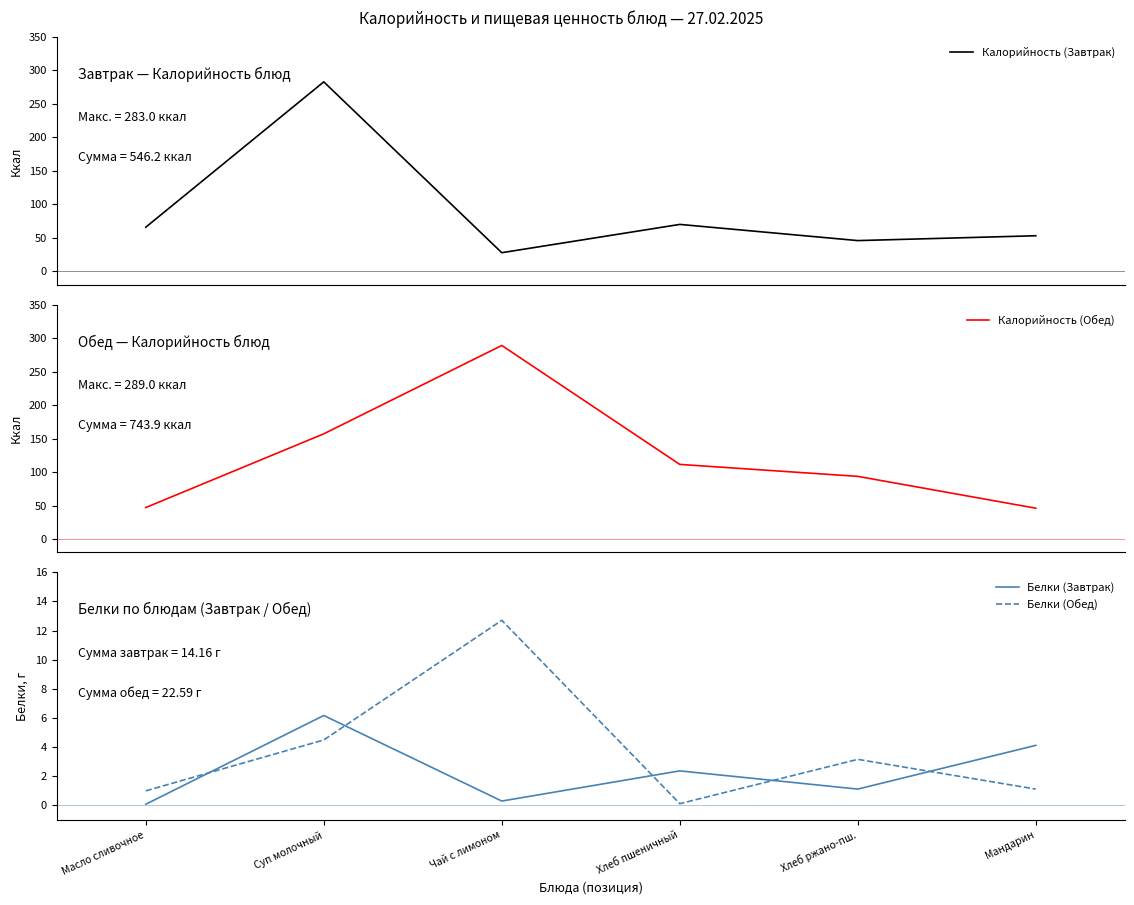

What is the lowest value of the Калорийность (Завтрак) series?

27.9